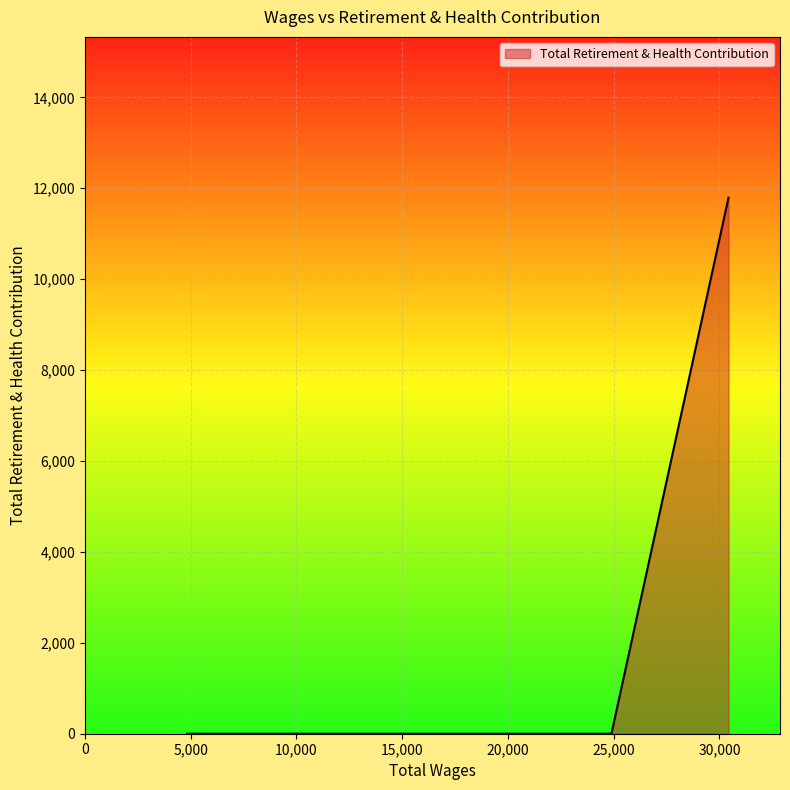

What is the difference between the maximum and second lowest values?

11792